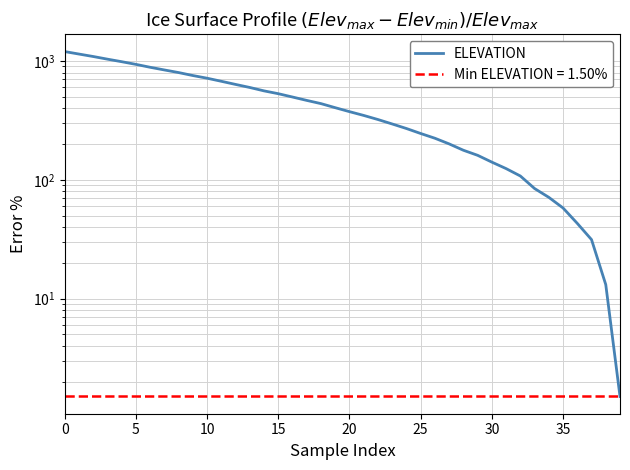

At which label is the value closest to 601?

13